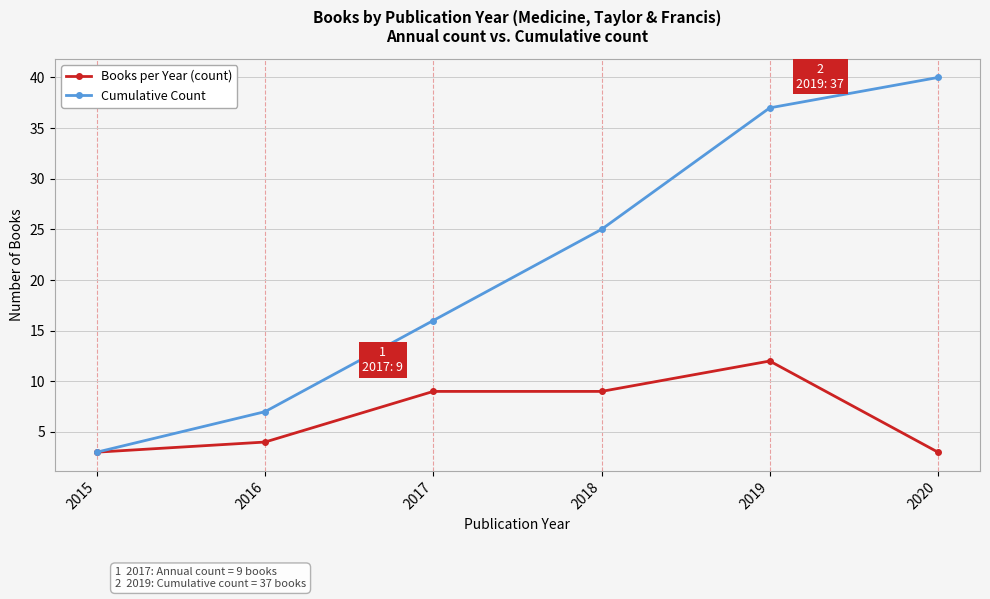

Rank the categories by Cumulative Count value from lowest to highest.

2015, 2016, 2017, 2018, 2019, 2020